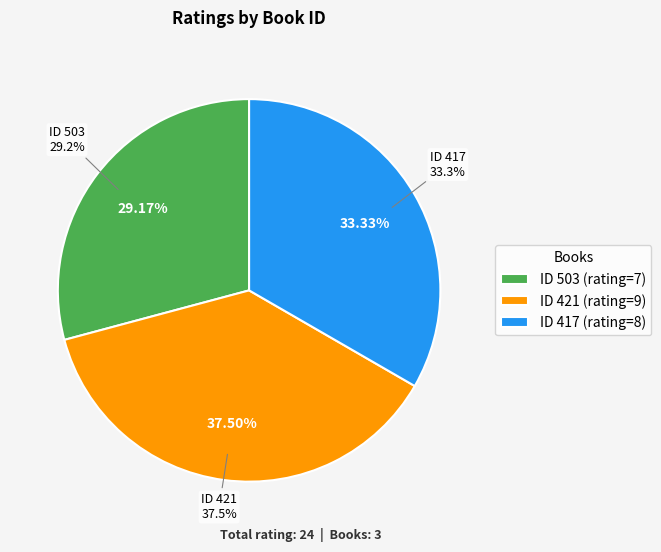

Count the number of slices in the pie.

3